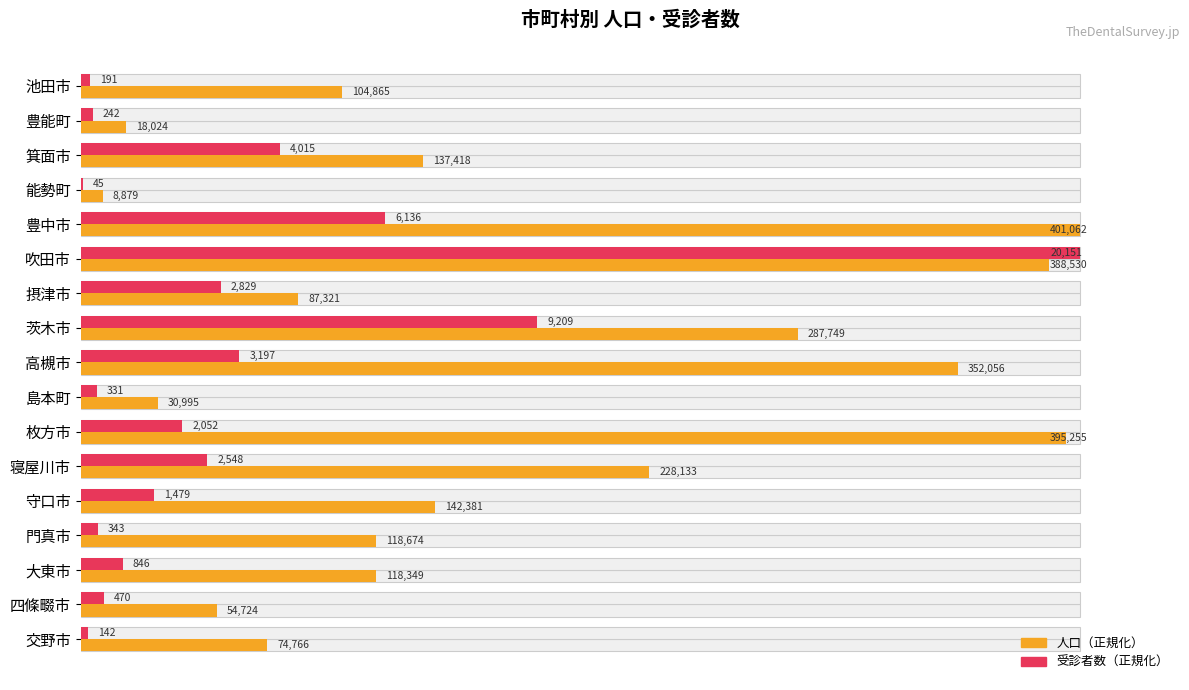

Which series has the largest range (max minus min)?

受診者数（正規化）